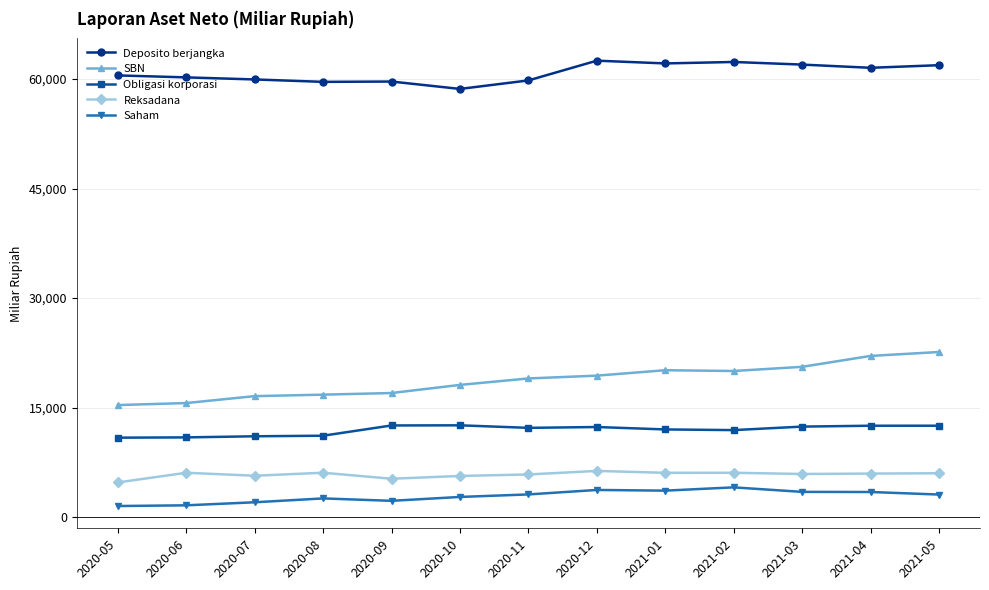

What is the minimum value shown in the chart?

1521.3